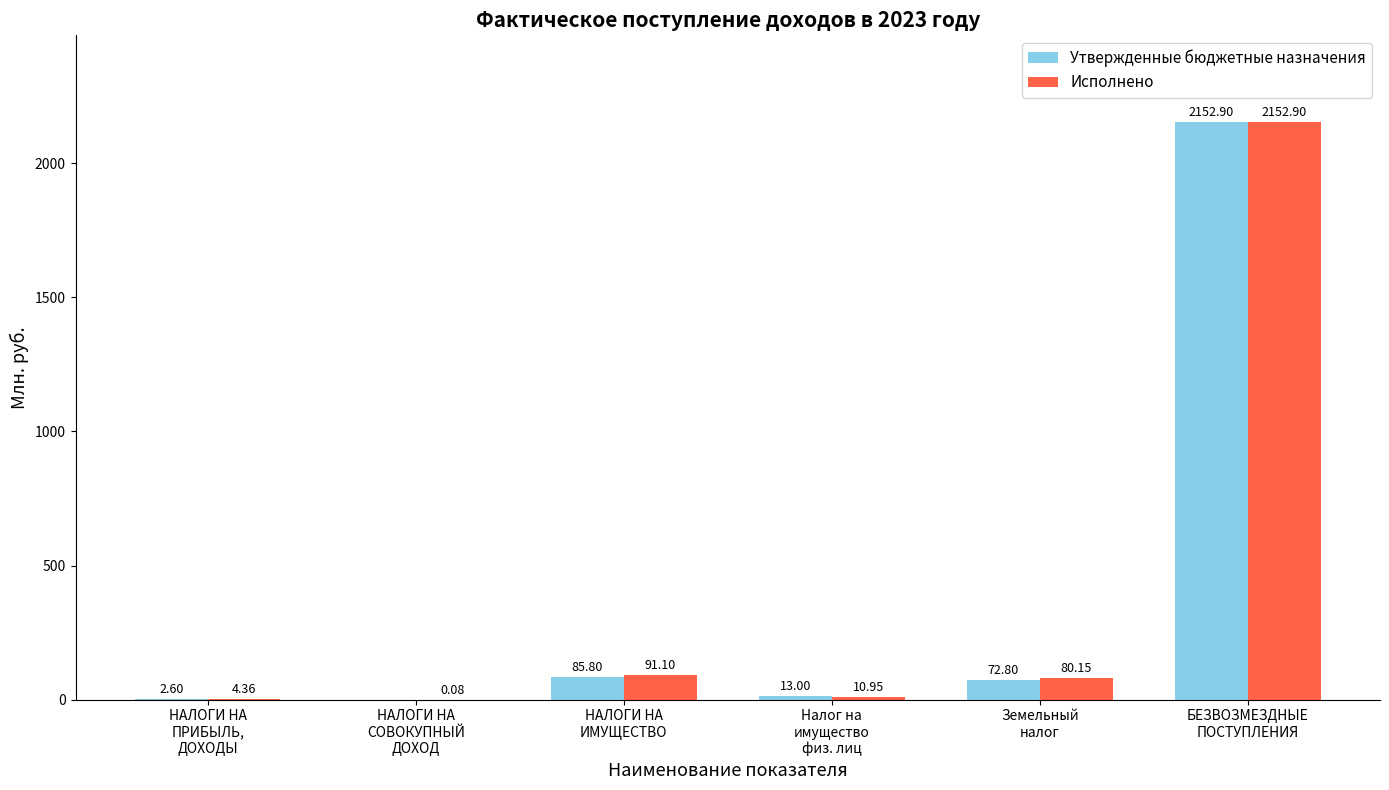

Is the value of Исполнено at НАЛОГИ НА
ИМУЩЕСТВО greater than the value of Утвержденные бюджетные назначения at БЕЗВОЗМЕЗДНЫЕ
ПОСТУПЛЕНИЯ?

No